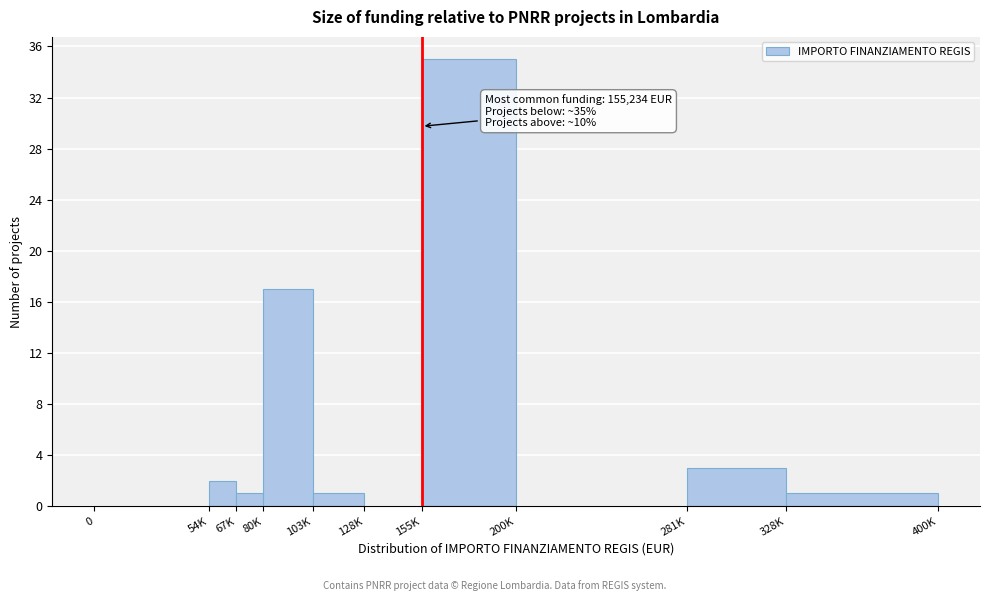

Reading right to left, extract all data points from this chart.

328K=1	281K=3	200K=0	155K=35	128K=0	103K=1	80K=17	67K=1	54K=2	0=0